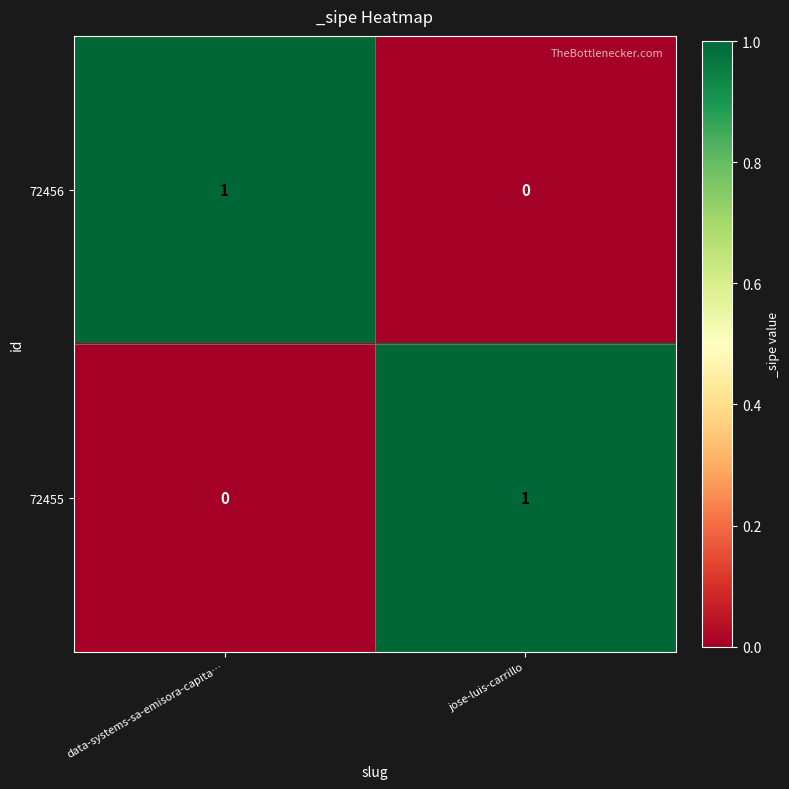

How many distinct data groups are displayed?

2